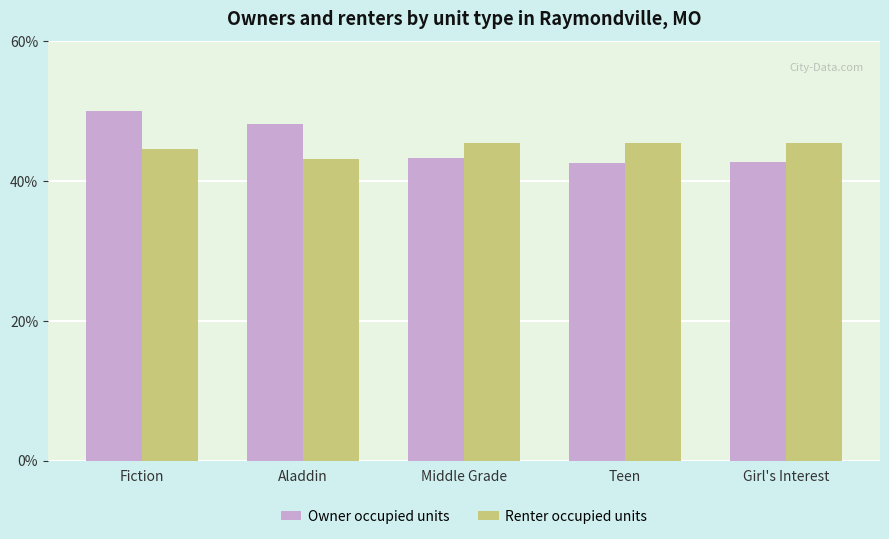

Is the value of Renter occupied units at Aladdin greater than the value of Owner occupied units at Fiction?

No